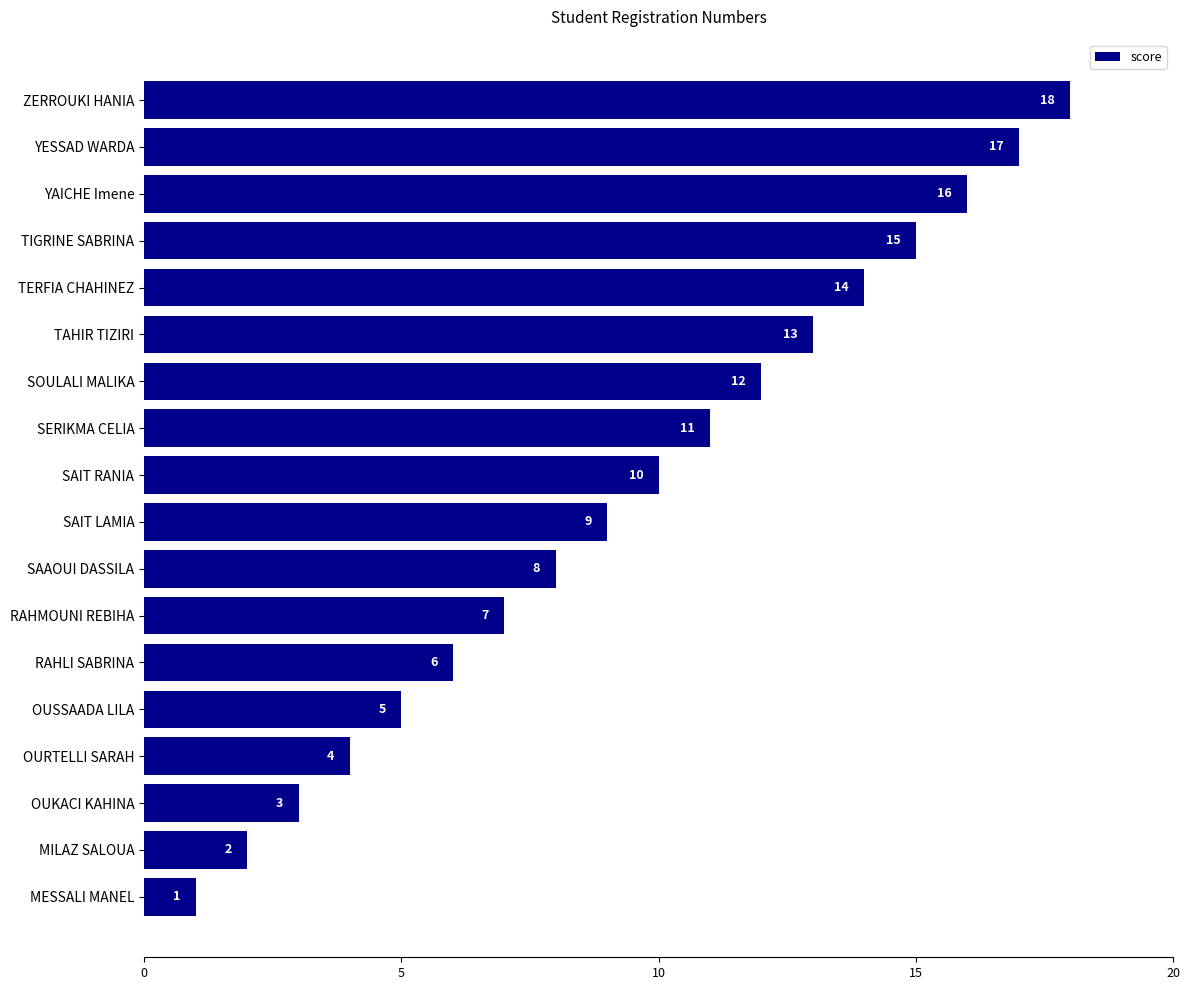

True or false: the data shows 19 at TAHIR TIZIRI.

False